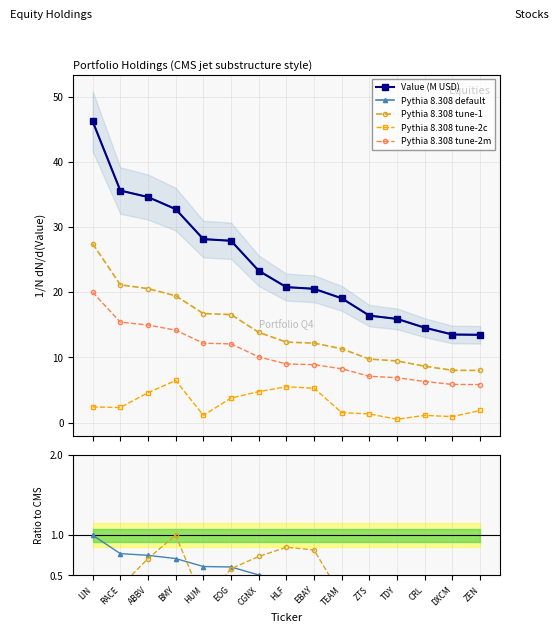

What is the label of the 2nd point from the right?

DXCM